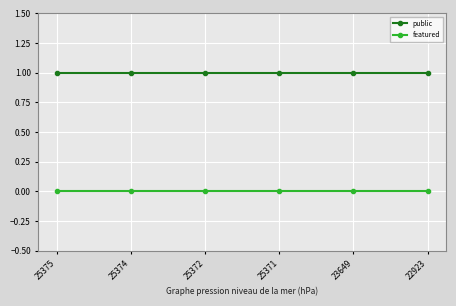

True or false: public has more than 2 points higher than both neighbors.

False